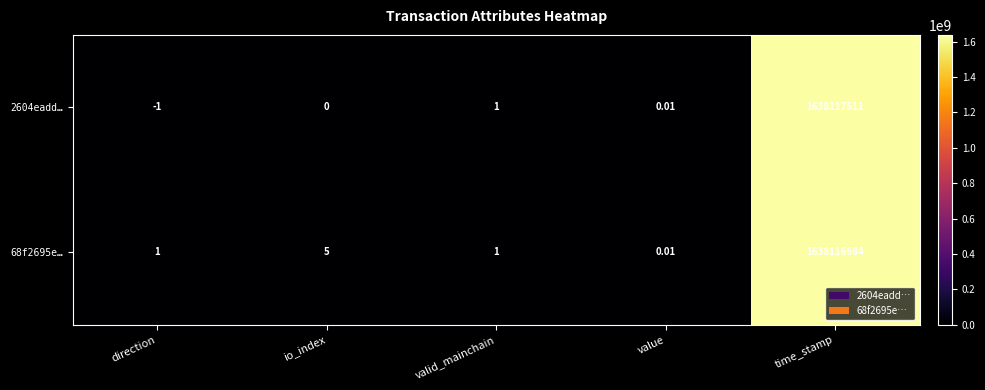

At which label is 2604eadd… closest to 819058755?

valid_mainchain